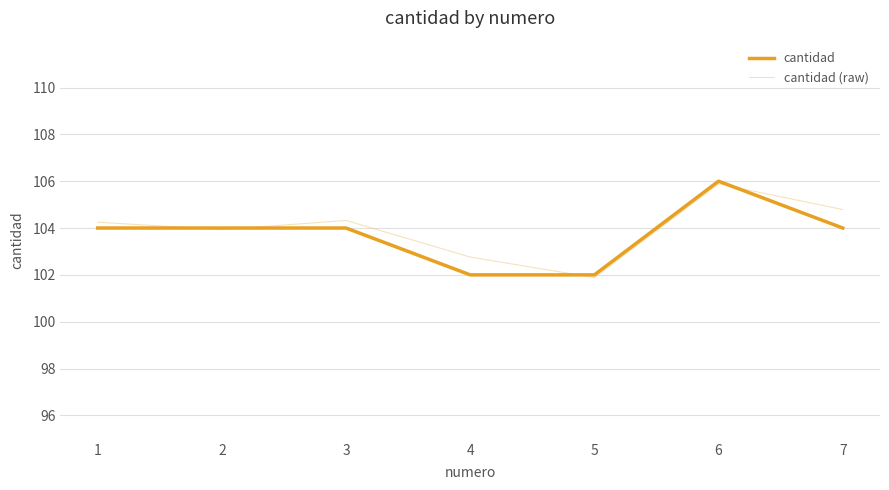

True or false: cantidad (raw) has a value of 102.8 at 4.

True